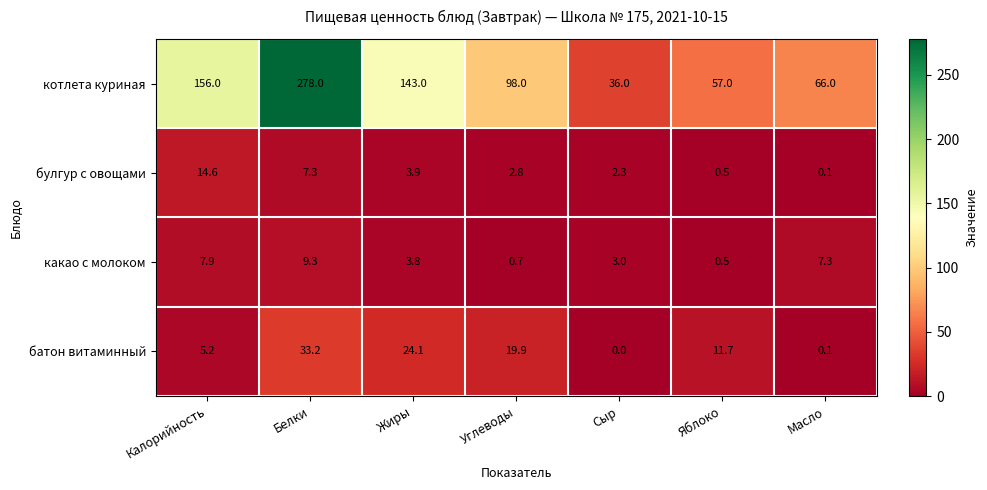

Reading left to right, what are all the values shown in this chart?

котлета куриная: Калорийность=156.0	Белки=278.0	Жиры=143.0	Углеводы=98.0	Сыр=36.0	Яблоко=57.0	Масло=66.0
булгур с овощами: Калорийность=14.6	Белки=7.3	Жиры=3.9	Углеводы=2.8	Сыр=2.3	Яблоко=0.5	Масло=0.1
какао с молоком: Калорийность=7.9	Белки=9.3	Жиры=3.8	Углеводы=0.7	Сыр=3.0	Яблоко=0.5	Масло=7.3
батон витаминный: Калорийность=5.2	Белки=33.2	Жиры=24.1	Углеводы=19.9	Сыр=0.0	Яблоко=11.7	Масло=0.1